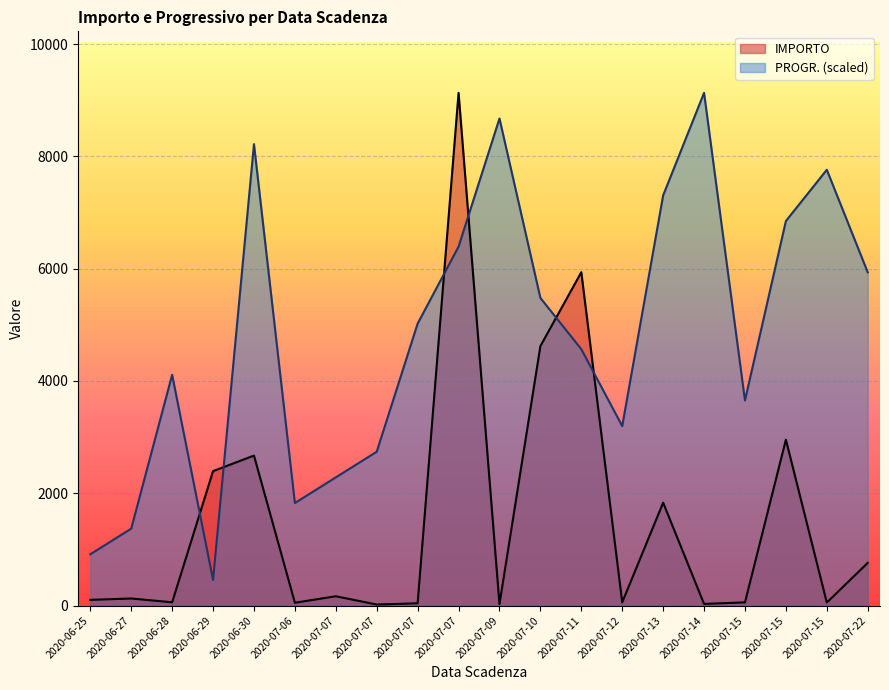

What is the approximate value of IMPORTO at 2020-07-13?

1832.7